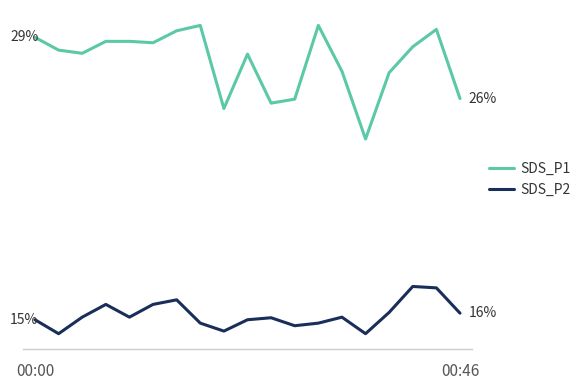

At which category does SDS_P2 reach its first local peak?

3